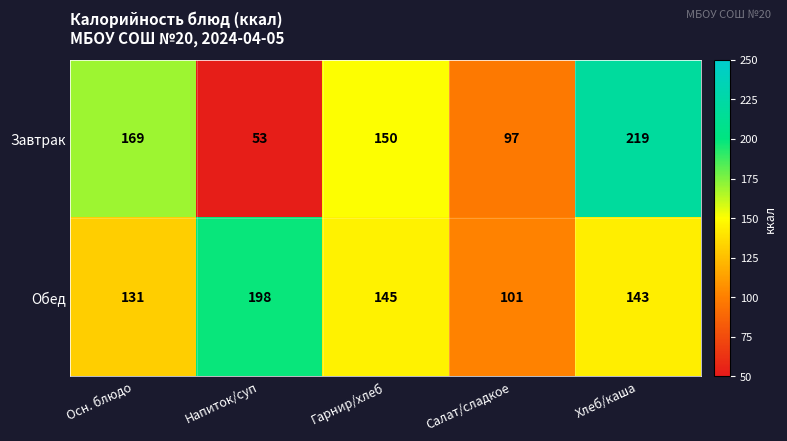

What is the smallest value displayed?

53